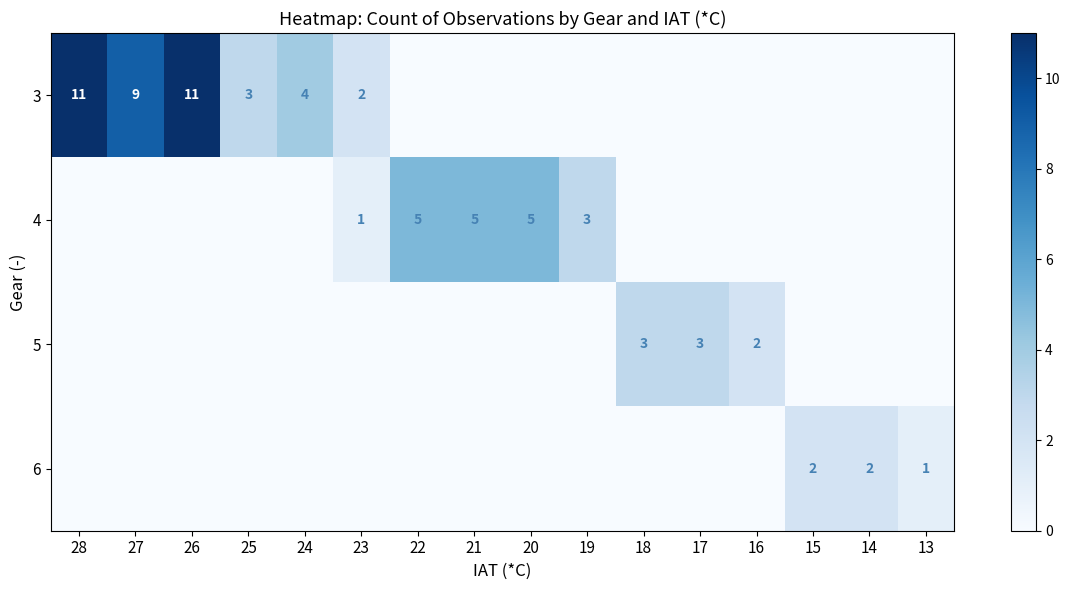

What is the maximum value for 5?

3